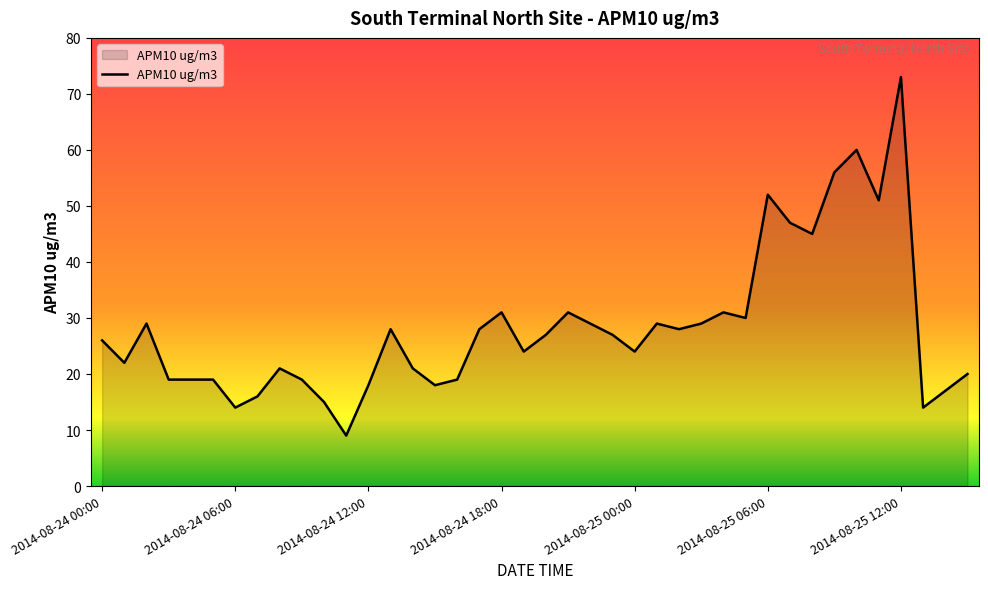

What is the minimum value shown in the chart?

9